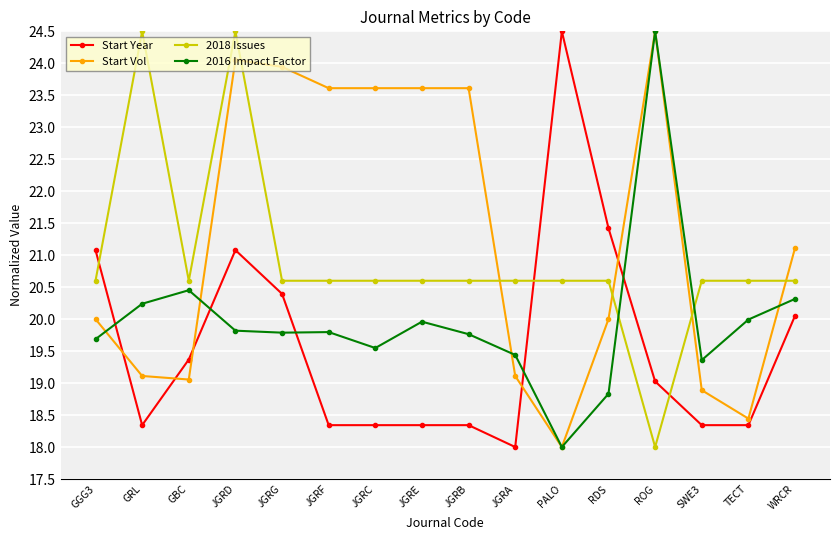

Which series changed the most between RDS and SWE3?

Start Year